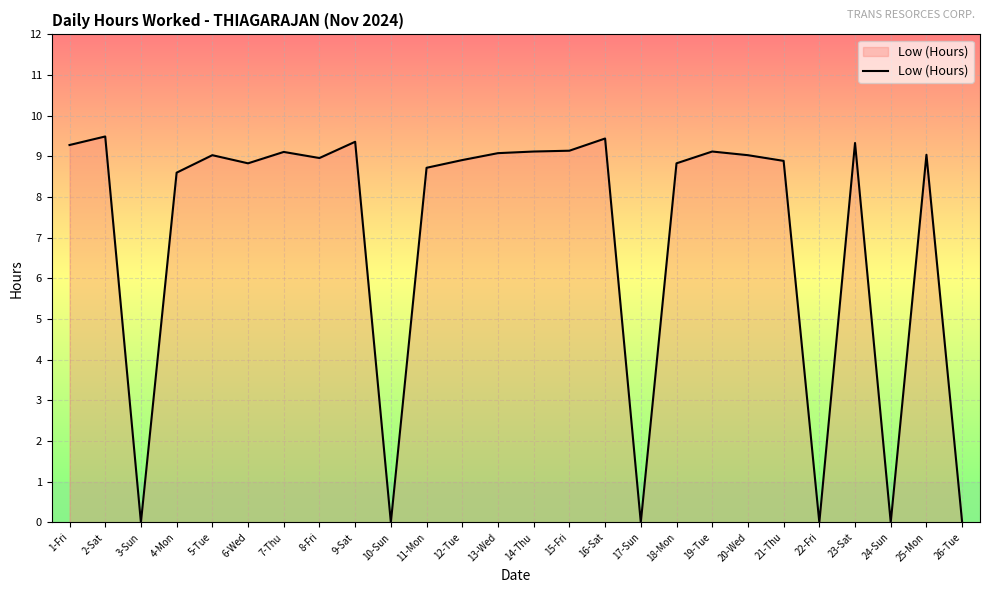

What is the change in value from 4-Mon to 18-Mon?

+0.2